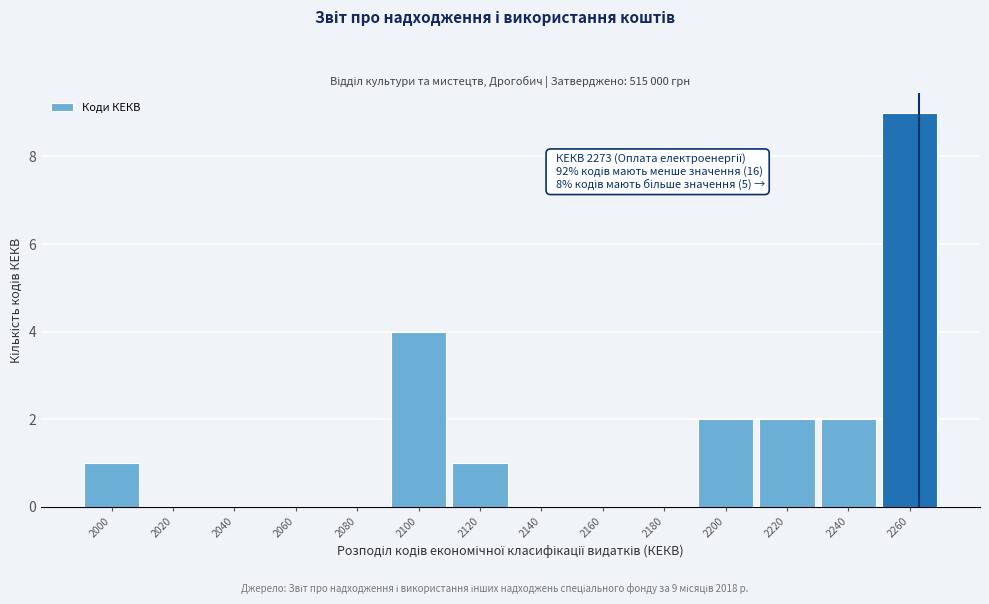

Reading left to right, what are all the values shown in this chart?

2000=1	2020=0	2040=0	2060=0	2080=0	2100=4	2120=1	2140=0	2160=0	2180=0	2200=2	2220=2	2240=2	2260=9